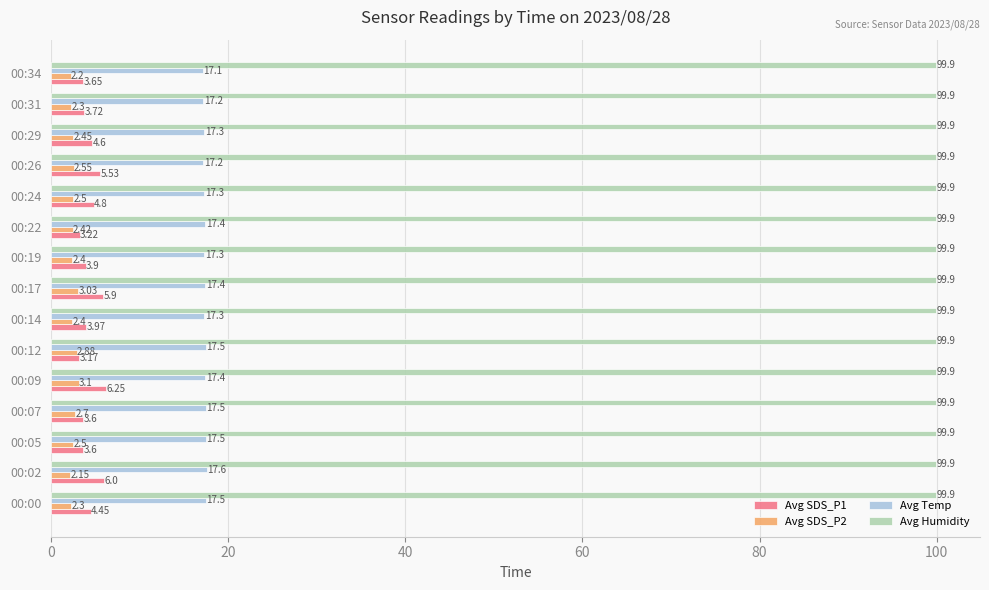

How many series are shown in this chart?

4